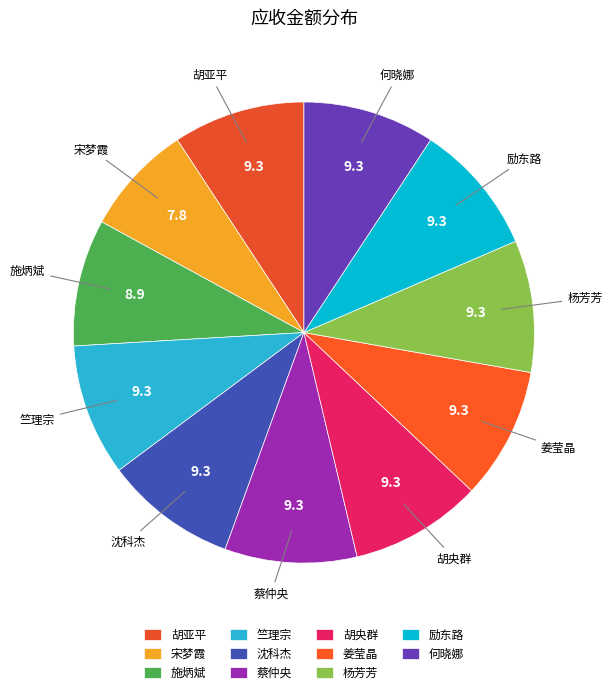

How many segments does this pie chart have?

11